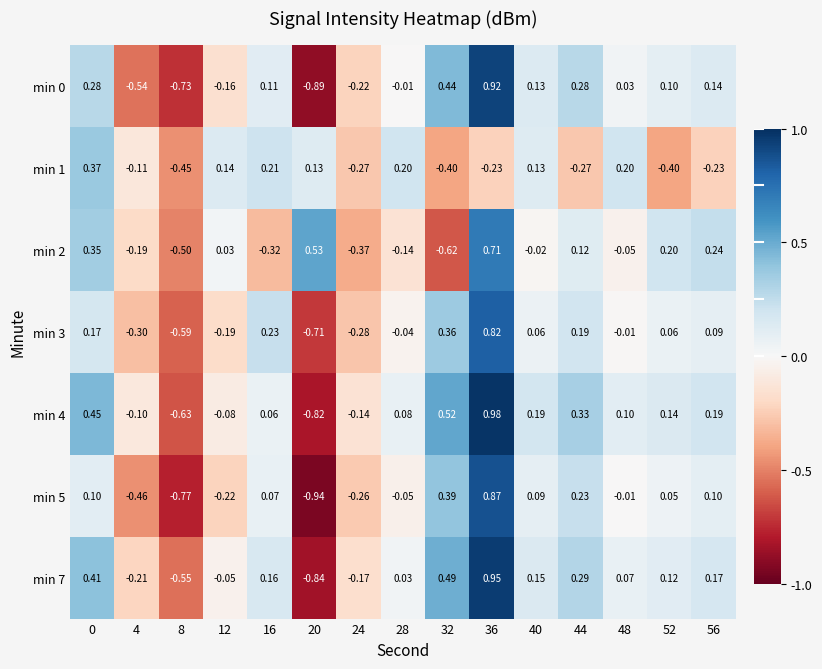

What is the difference between the highest and lowest values at 36?

1.2